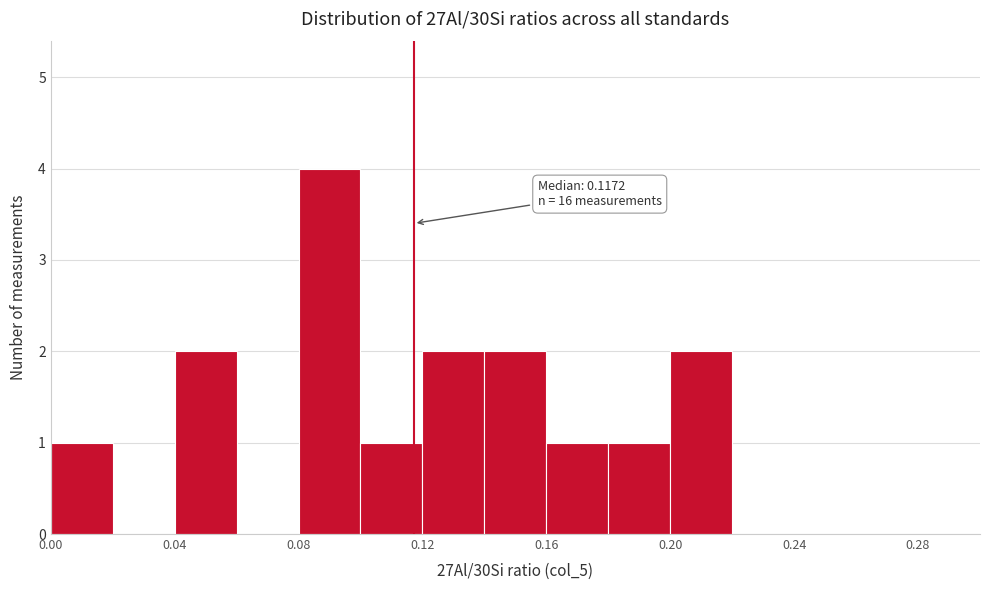

Which range on the x-axis has the tallest bar?

0.08 to 0.10